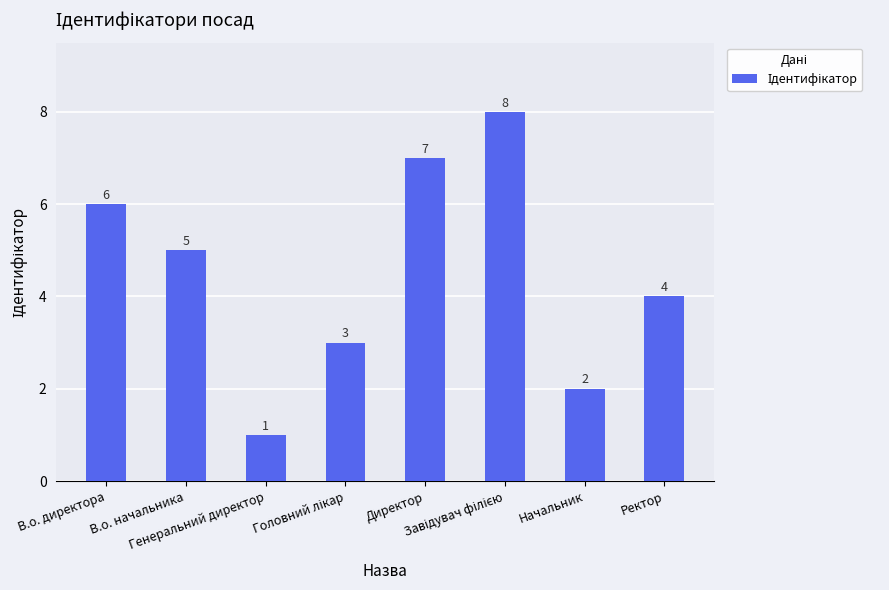

What is the greatest value displayed?

8